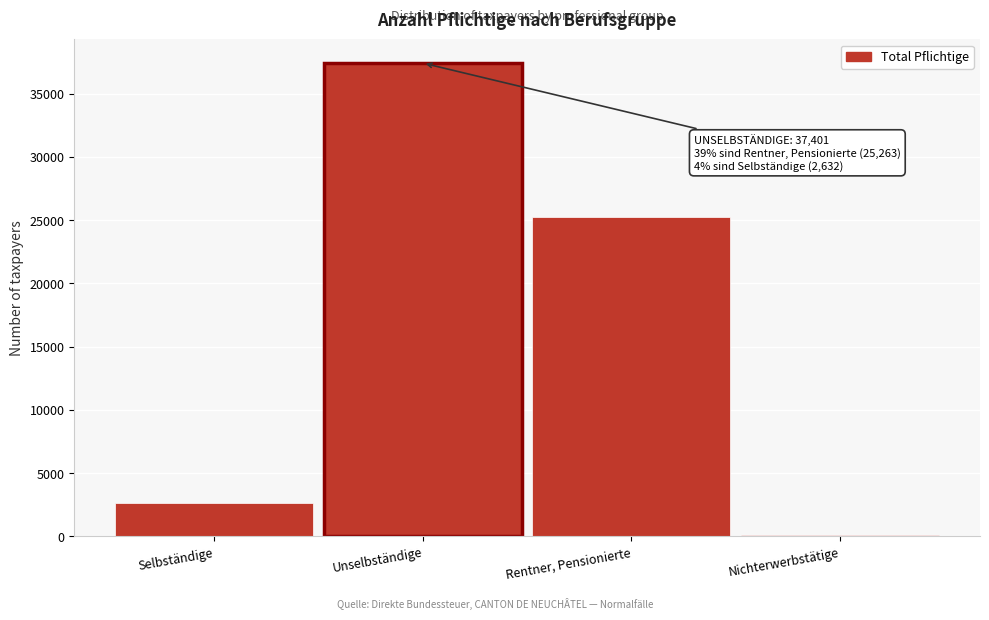

Reading left to right, extract all data points from this chart.

Selbständige=2632	Unselbständige=37401	Rentner, Pensionierte=25263	Nichterwerbstätige=104